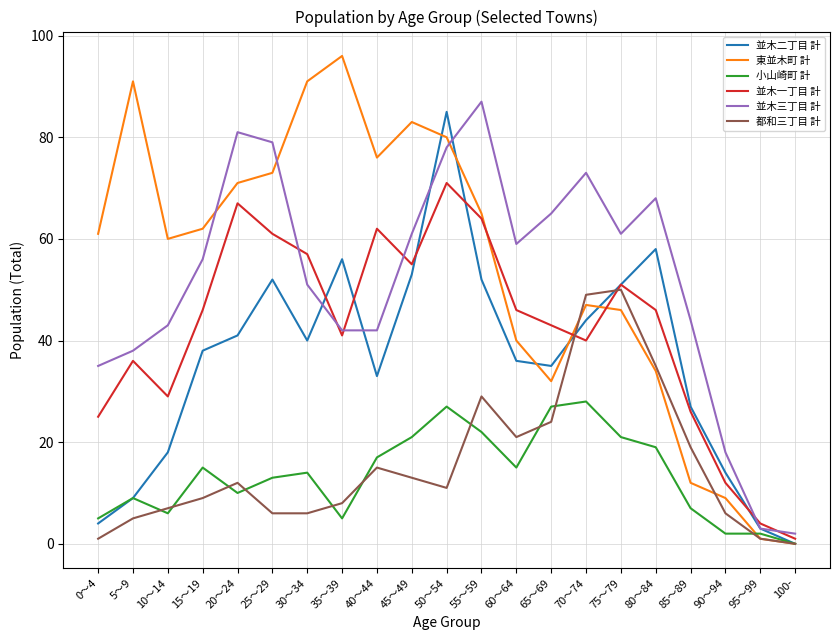

True or false: 小山崎町 計 has a value of 19 at 80～84.

True